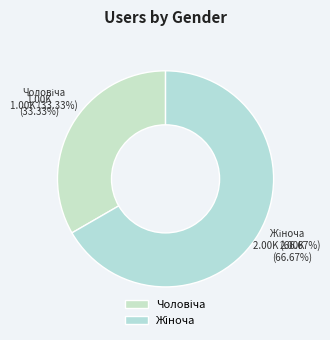

Count the number of slices in the pie.

2